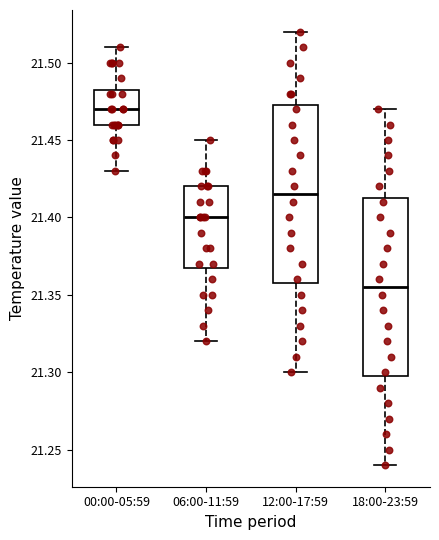

Which box has the highest median line?

00:00-05:59